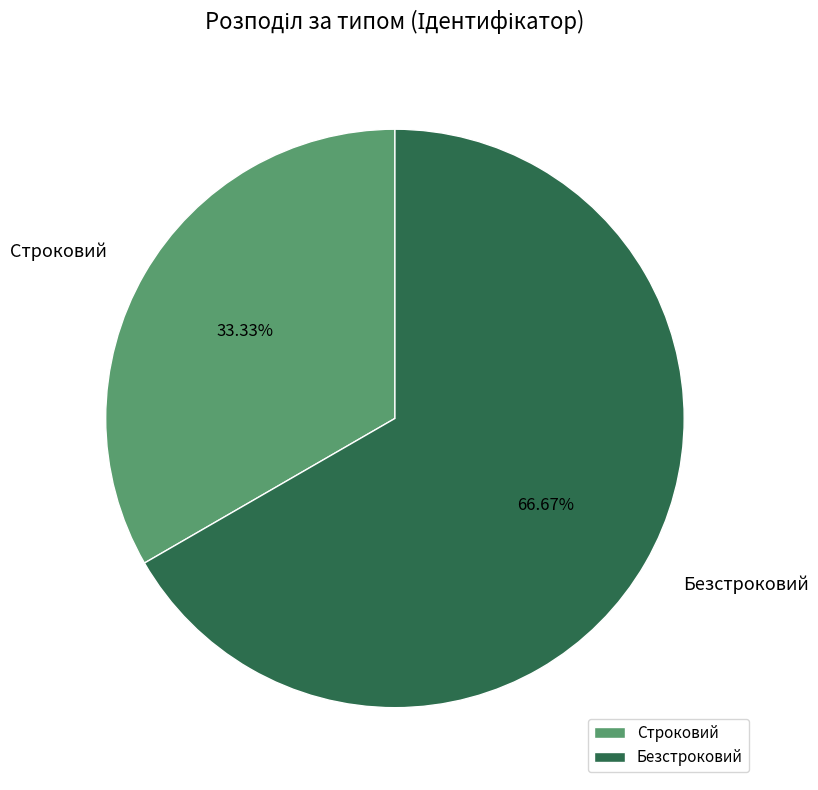

Does Безстроковий account for over 50% of the chart?

Yes